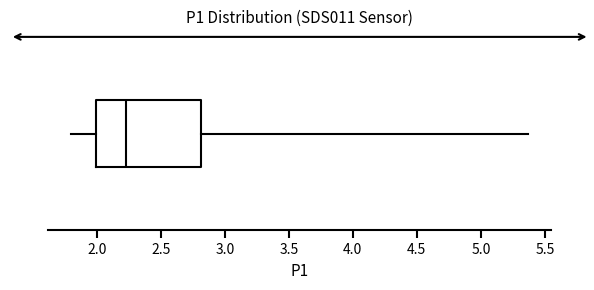

Transcribe this box plot: give where the median line is, the range the box spans, and where the two whiskers end, as read against the x-axis. The values are not printed on the chart, so give them approximately, as read against the axis.

median 2.25, box 2.00 to 2.80, whiskers 1.80 to 5.35